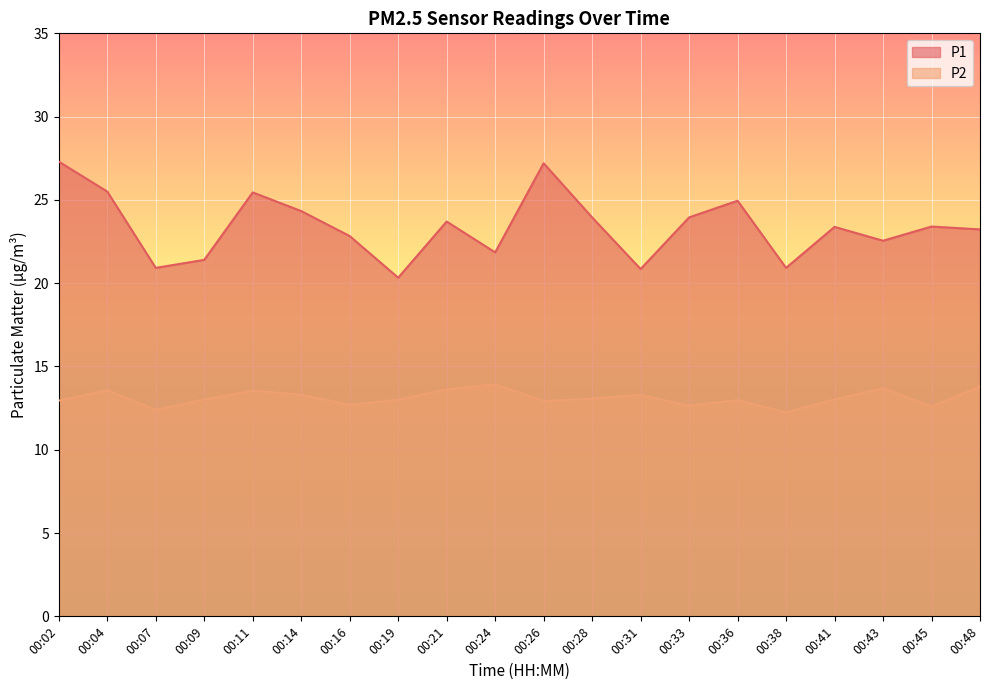

The value of P2 at 00:43 is 13.7. True or false?

True